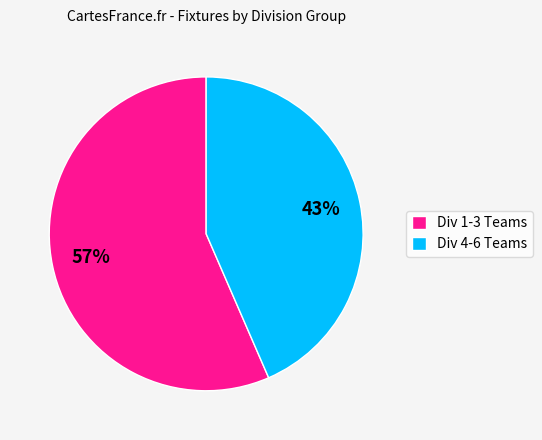

How many slices are in this pie chart?

2